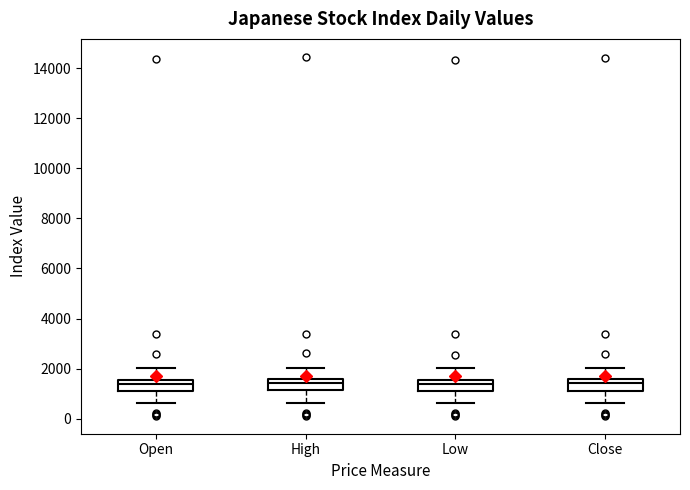

Reading left to right, read every box against the y-axis: the position of its median line, the range the box covers, and the ends of its whiskers. The values are not printed on the chart, so give them approximately, as read against the axis.

Open: median 1400, box 1200 to 1600, whiskers 600 to 2000
High: median 1400, box 1200 to 1600, whiskers 600 to 2000
Low: median 1400, box 1200 to 1600, whiskers 600 to 2000
Close: median 1400, box 1200 to 1600, whiskers 600 to 2000